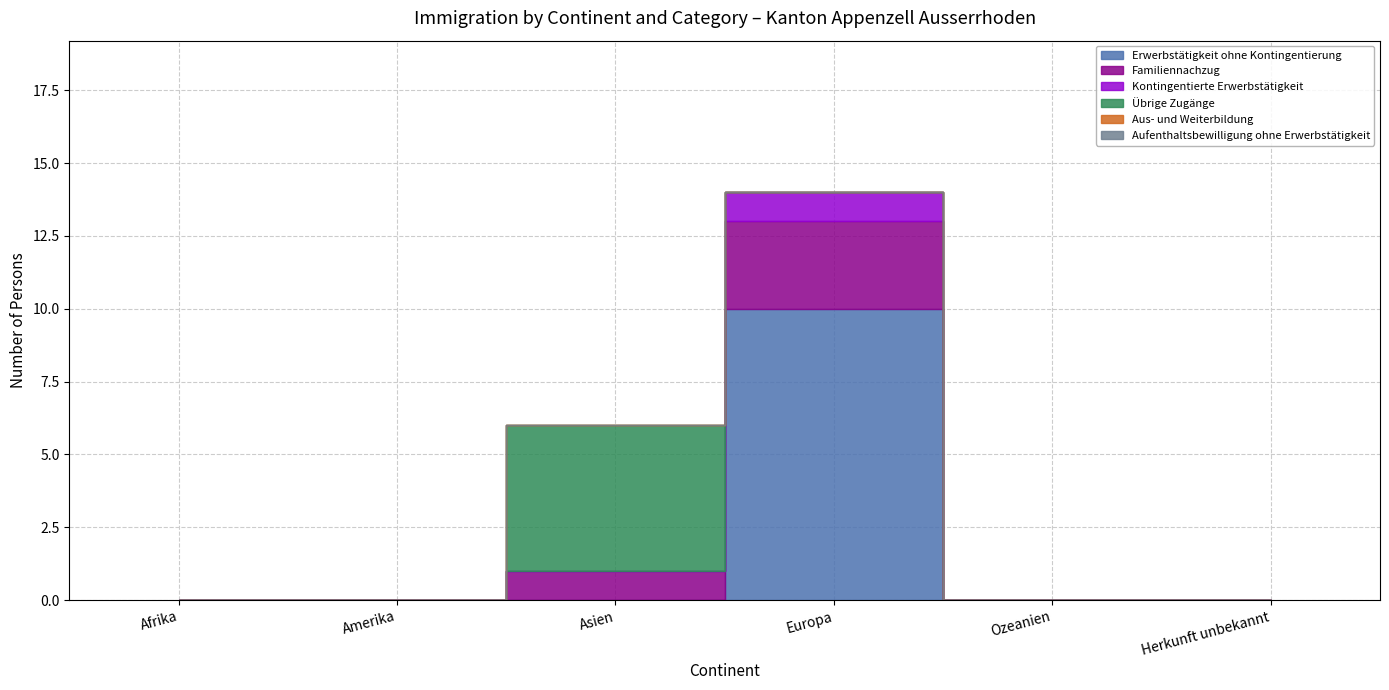

Does the chart display data point markers on the line(s)?

No